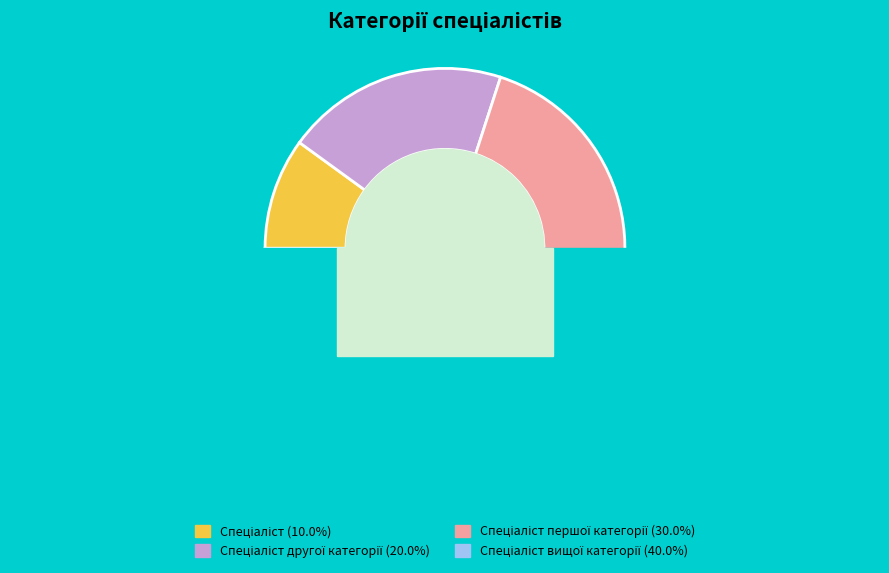

Count the number of slices in the pie.

4